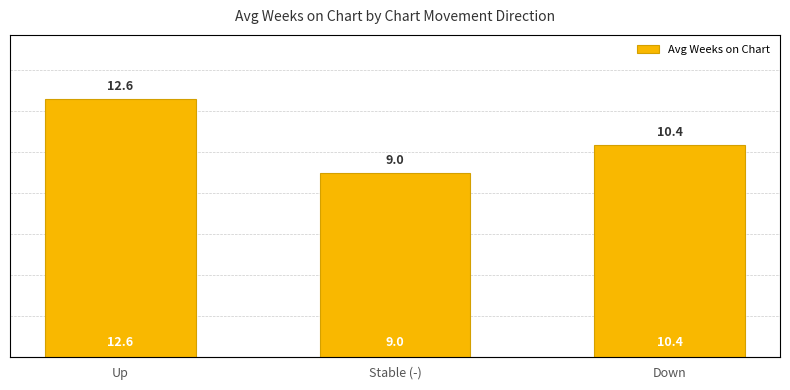

List the labels in order of value, largest first.

Up, Down, Stable (-)